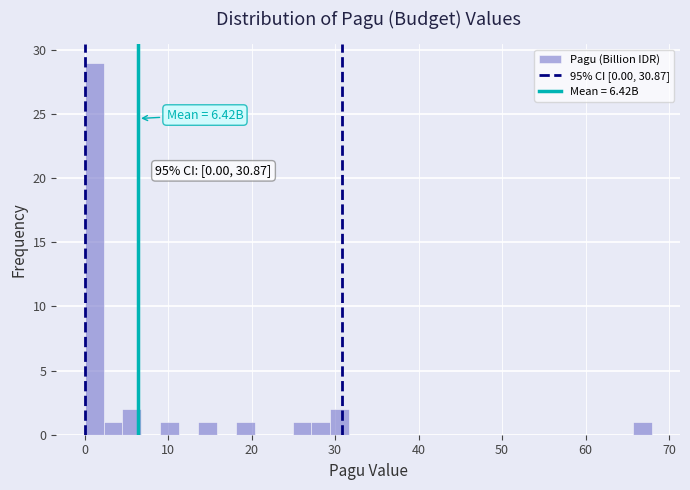

Read against the x-axis, roughly where is the centre of the tallest bar?

1